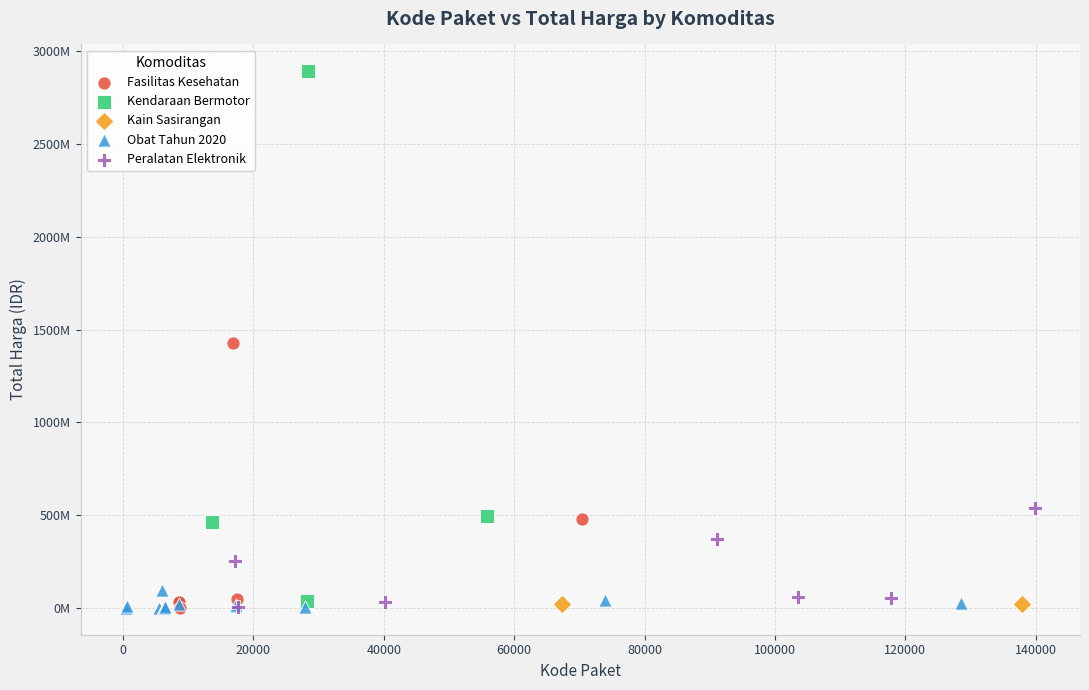

Which series contains the highest Y value?

Kendaraan Bermotor